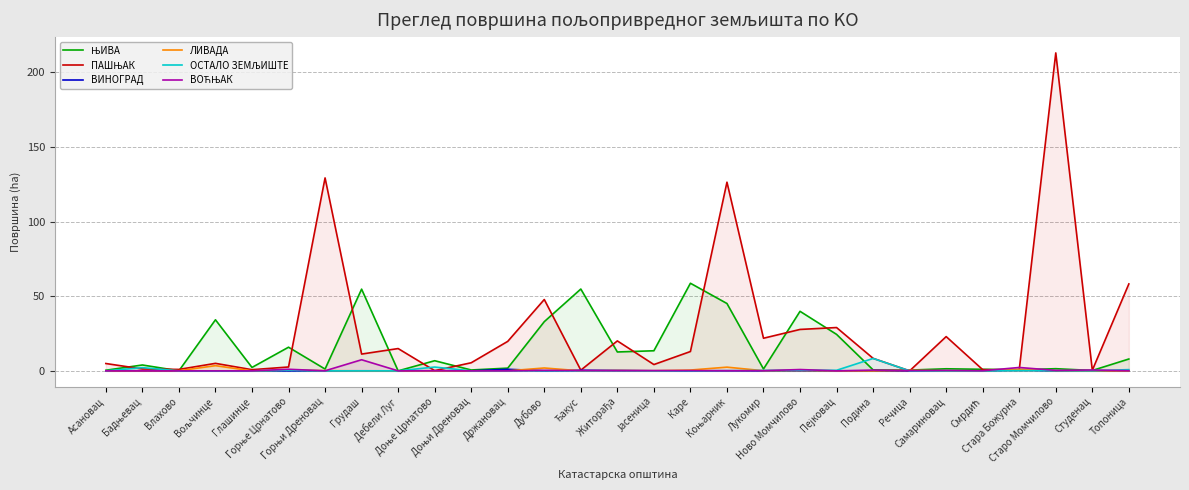

How many interior local peaks does the ЛИВАДА series have?

8